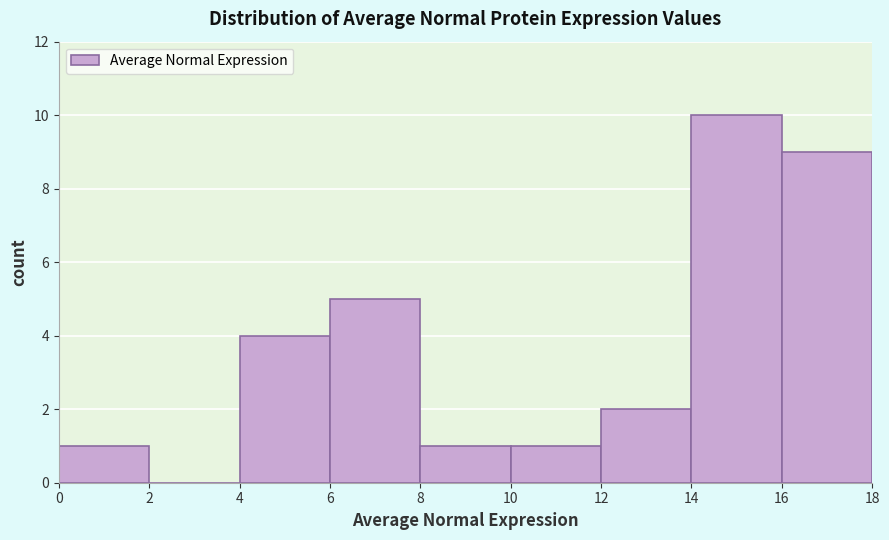

What is the height of the bar covering 4 to 6 on the x-axis? The values are not printed on the chart, so give them approximately, as read against the axis.

4